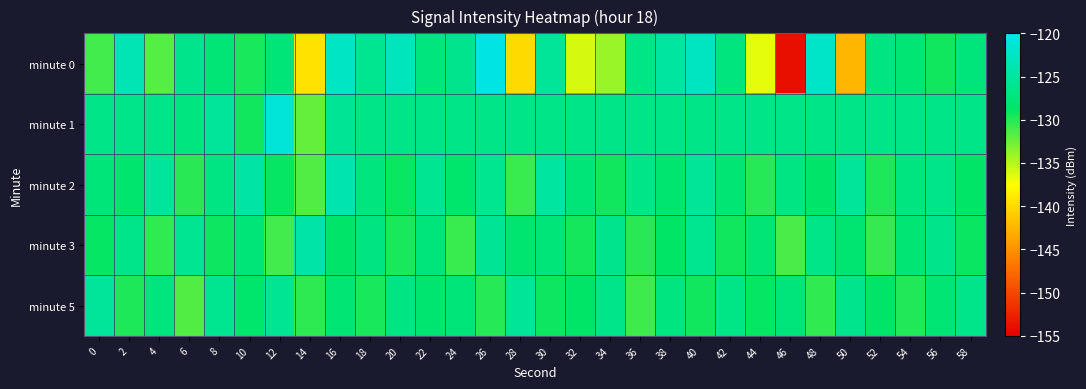

At which category is the sum across all series the highest?

16